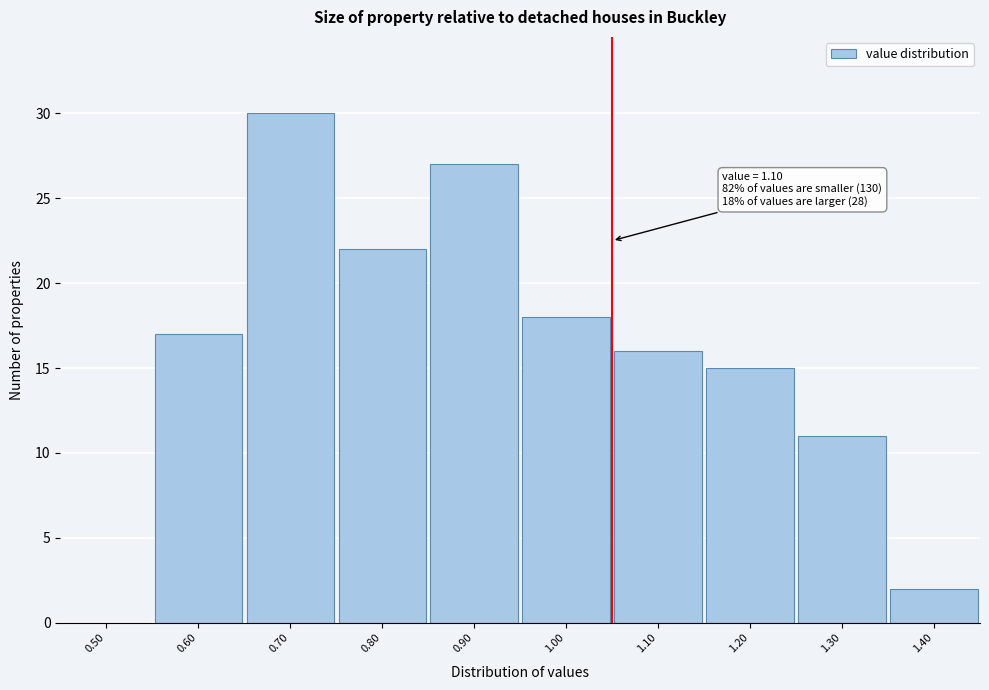

Reading left to right, extract all data points from this chart.

0.50=0	0.60=17	0.70=30	0.80=22	0.90=27	1.00=18	1.10=16	1.20=15	1.30=11	1.40=2